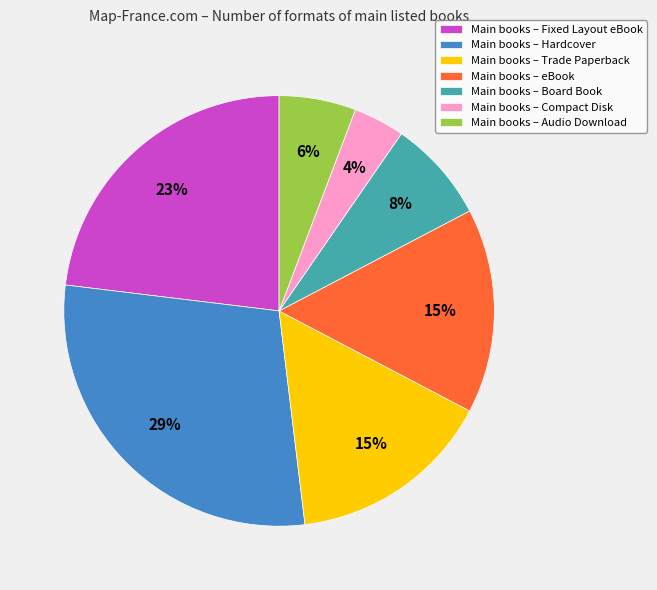

Between Main books – Trade Paperback and Main books – Audio Download, which is larger?

Main books – Trade Paperback